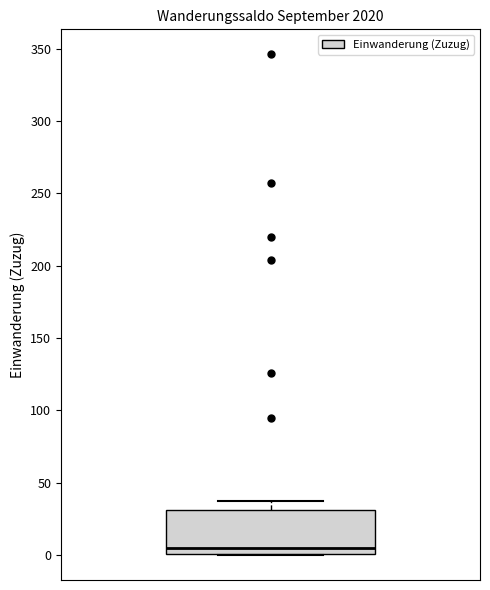

Transcribe this box plot: give where the median line is, the range the box spans, and where the two whiskers end, as read against the y-axis. The values are not printed on the chart, so give them approximately, as read against the axis.

median 5, box 0 to 30, whiskers 0 to 35